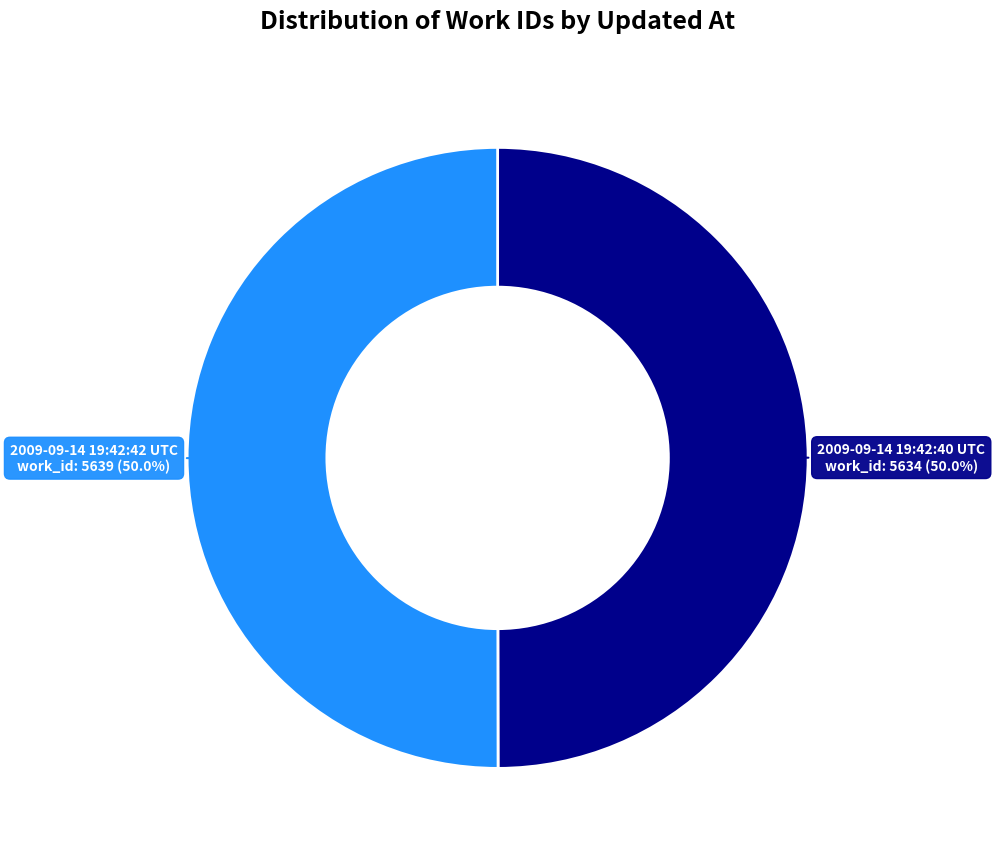

True or false: 2009-09-14 19:42:42 UTC accounts for 57% of the total.

False